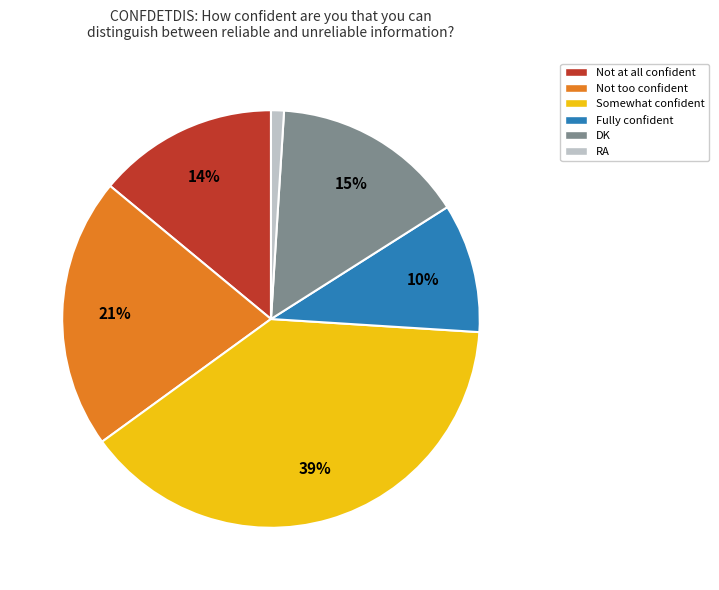

Is it true that Not at all confident is 6% of the pie?

False